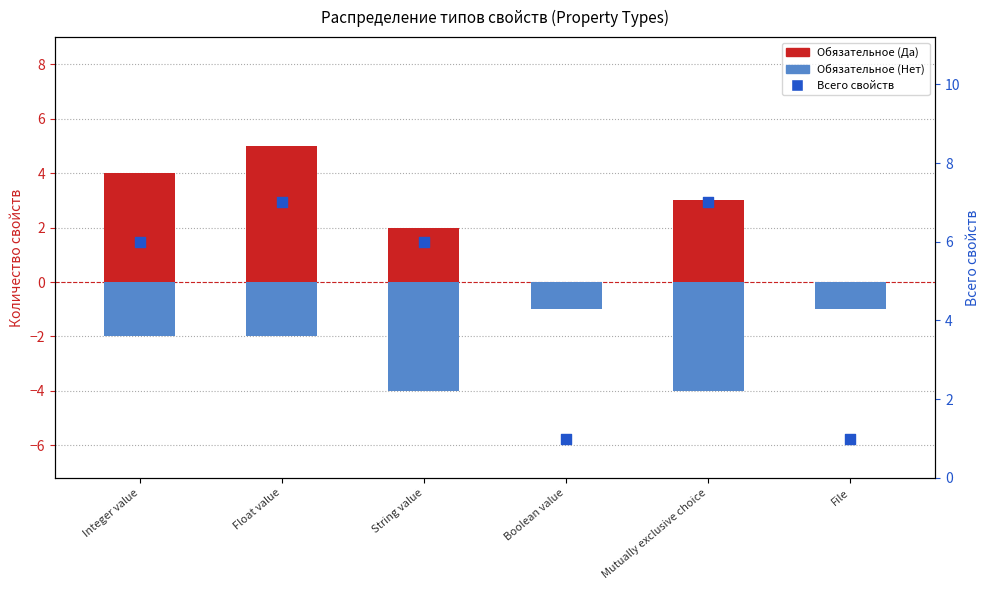

Which series contains the lowest Y value?

Обязательное (Нет)